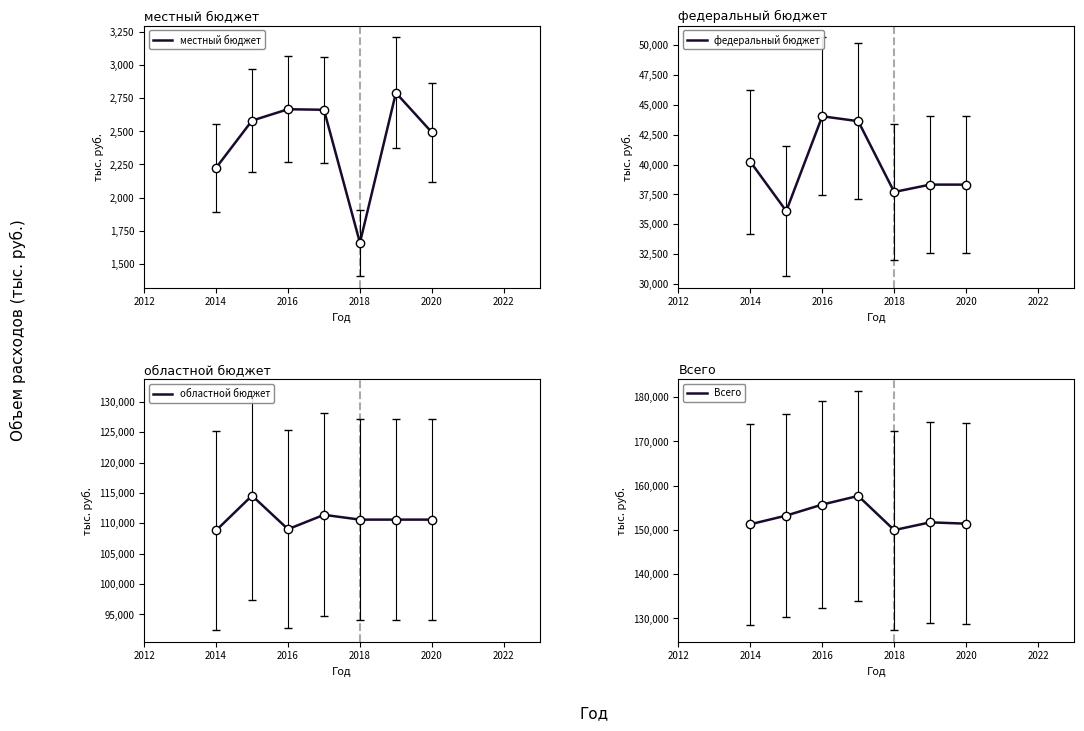

True or false: Всего and местный бюджет intersect in this chart.

False